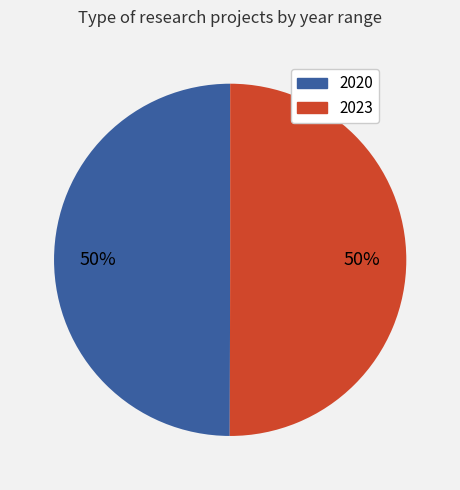

Is it true that 2020 is 50% of the pie?

True